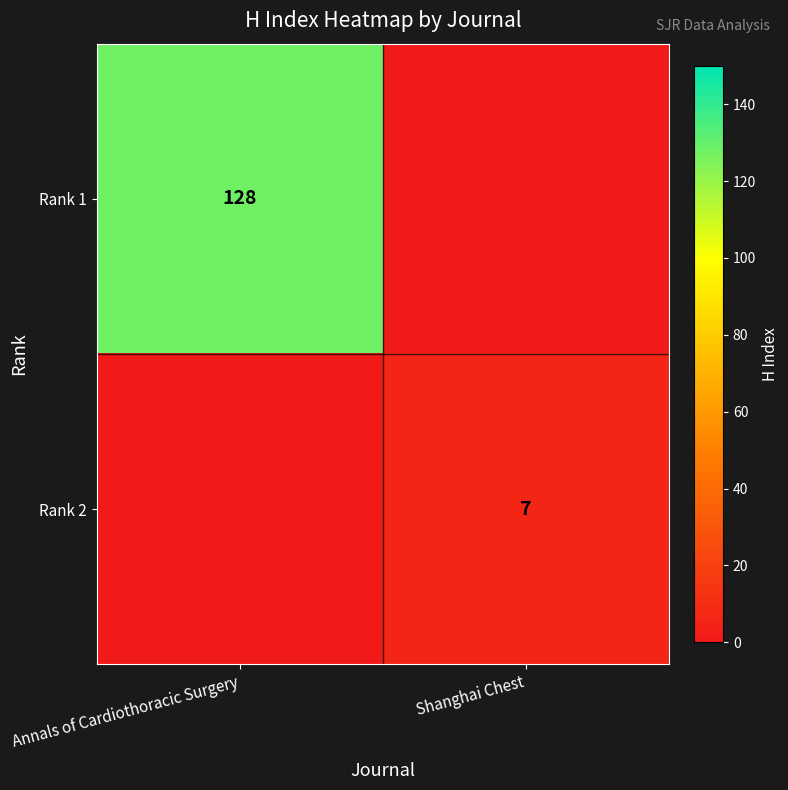

True or false: Rank 2 has a value of 7 at Shanghai Chest.

True